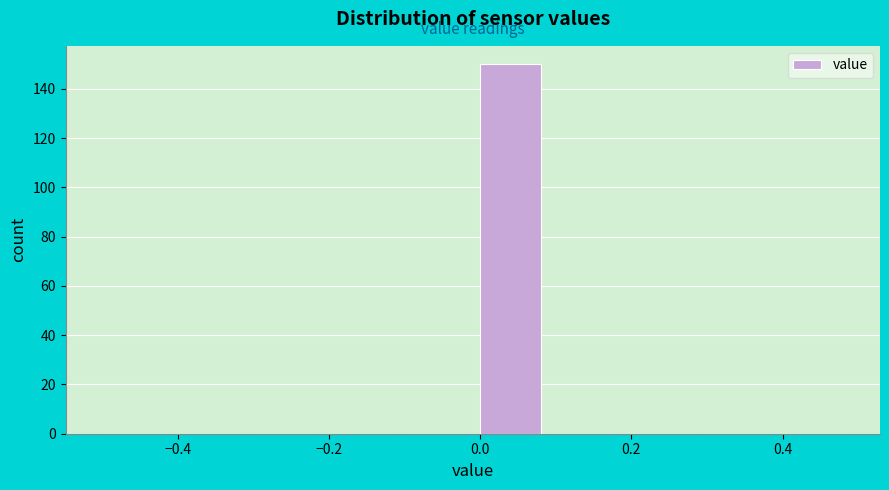

Reading left to right, transcribe this chart: for each bar, give the range it covers on the x-axis and its height. The values are not printed on the chart, so give them approximately, as read against the axis.

-0.5 to -0.4: 0
-0.4 to -0.3: 0
-0.3 to -0.2: 0
-0.2 to -0.1: 0
-0.1 to 0.0: 0
0.0 to 0.1: 150
0.1 to 0.2: 0
0.2 to 0.3: 0
0.3 to 0.4: 0
0.4 to 0.5: 0